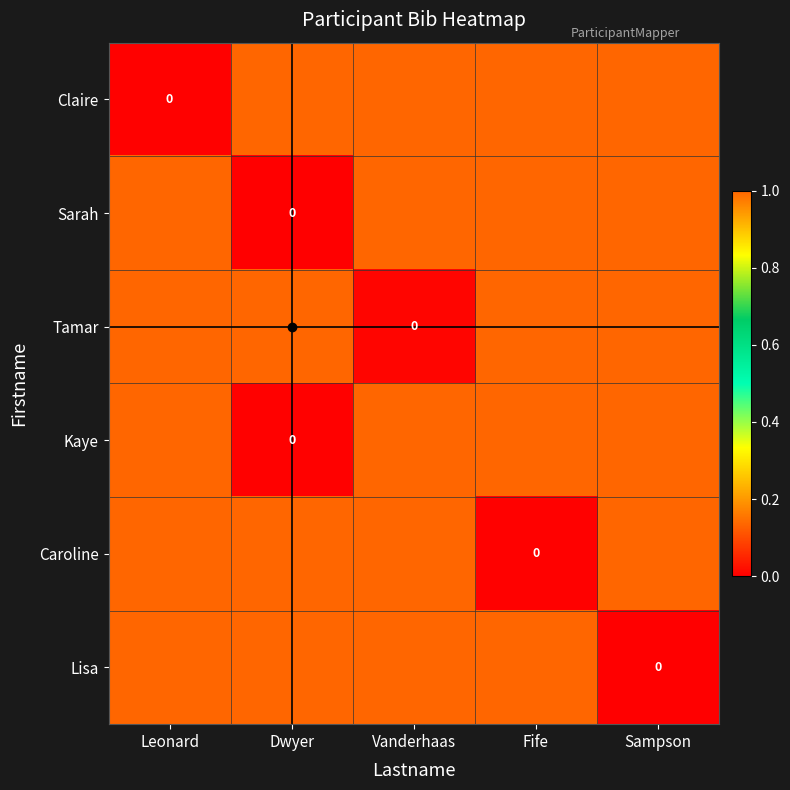

Rank the series at Fife from highest to lowest value.

Claire, Sarah, Tamar, Kaye, Lisa, Caroline